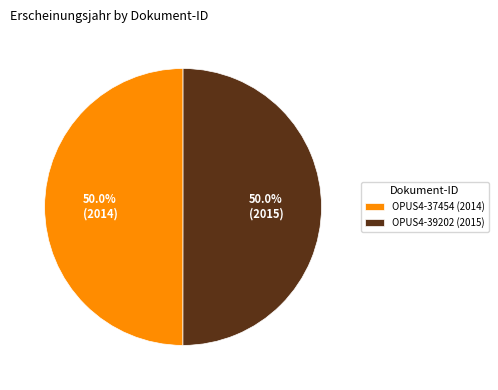

How many slices are in this pie chart?

2